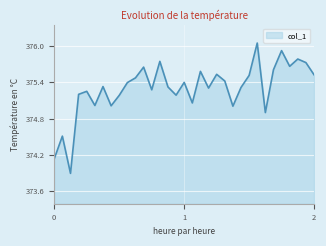

What is the difference between the maximum and minimum values?

2.1